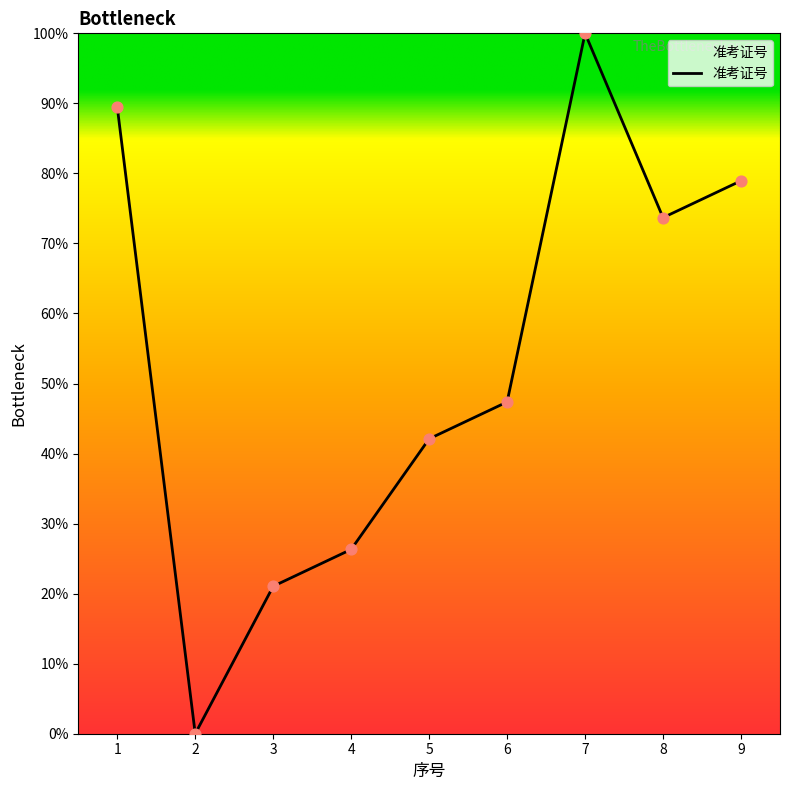

Between 7 and 1, which is larger?

7